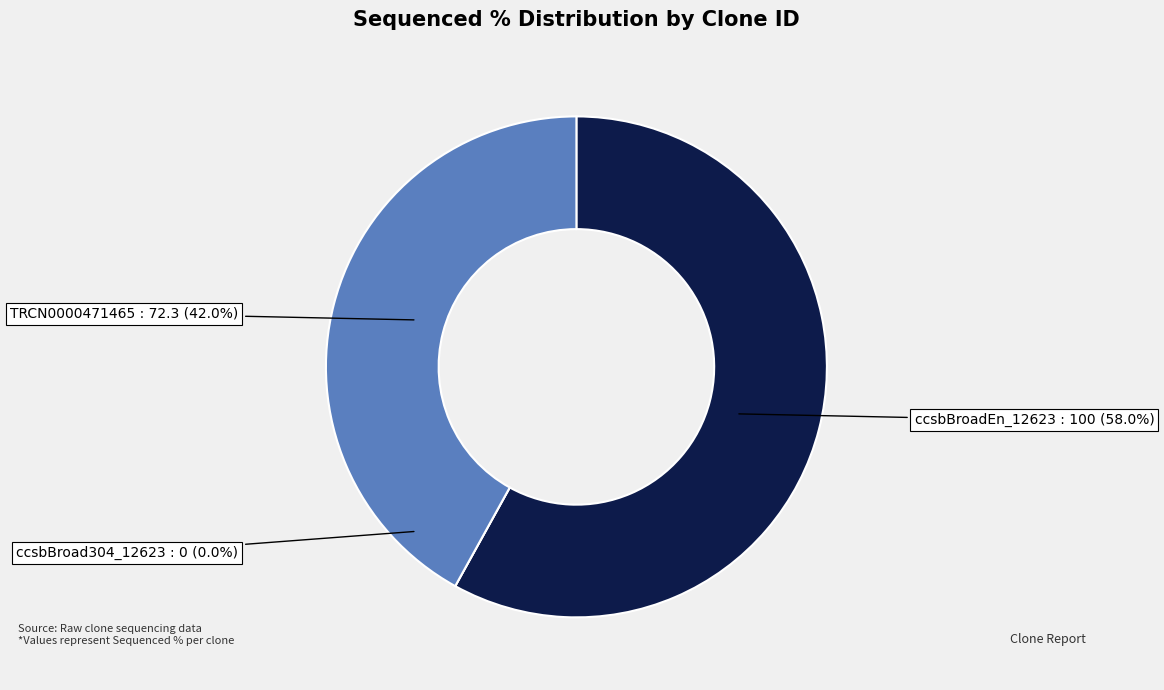

The TRCN0000471465 slice represents 42% of the pie. True or false?

True